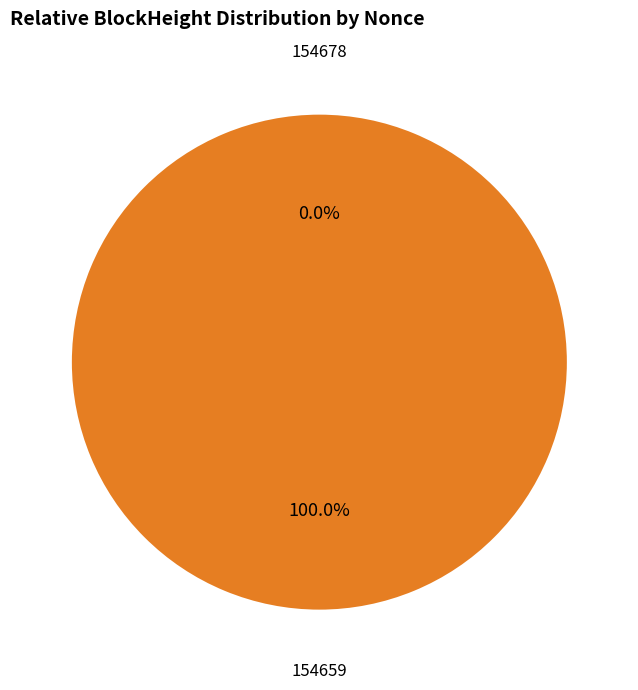

To the nearest percent, what is the difference between the largest and smallest slice percentages?

100%